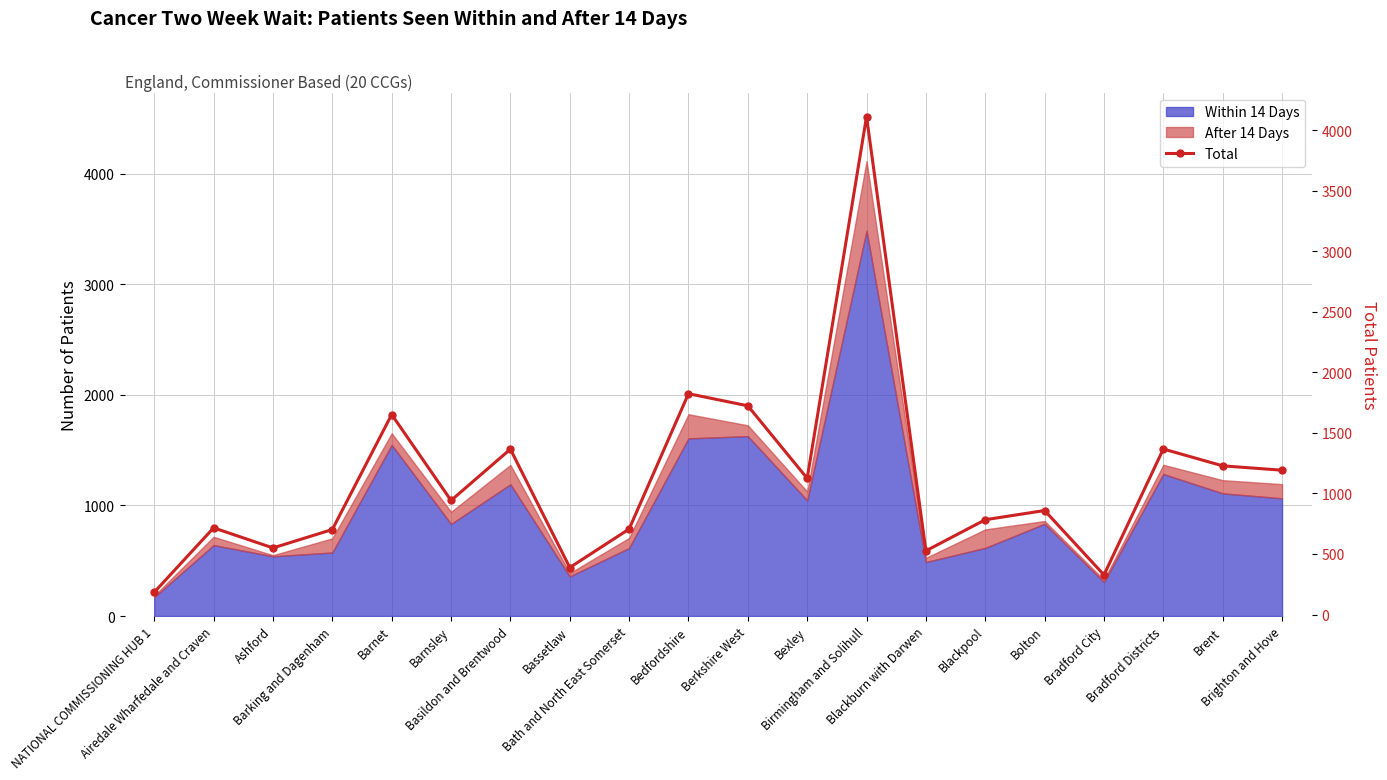

Is it true that the value at Brighton and Hove is 259?

False